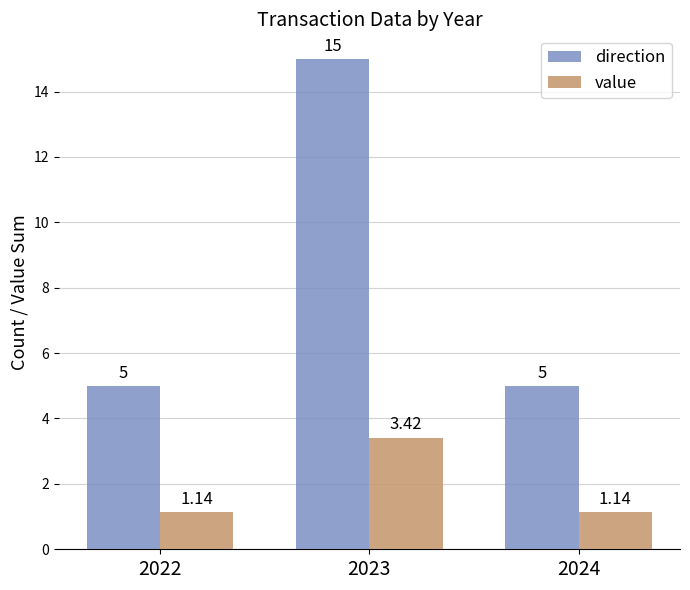

Which label corresponds to the largest value in the chart?

2023